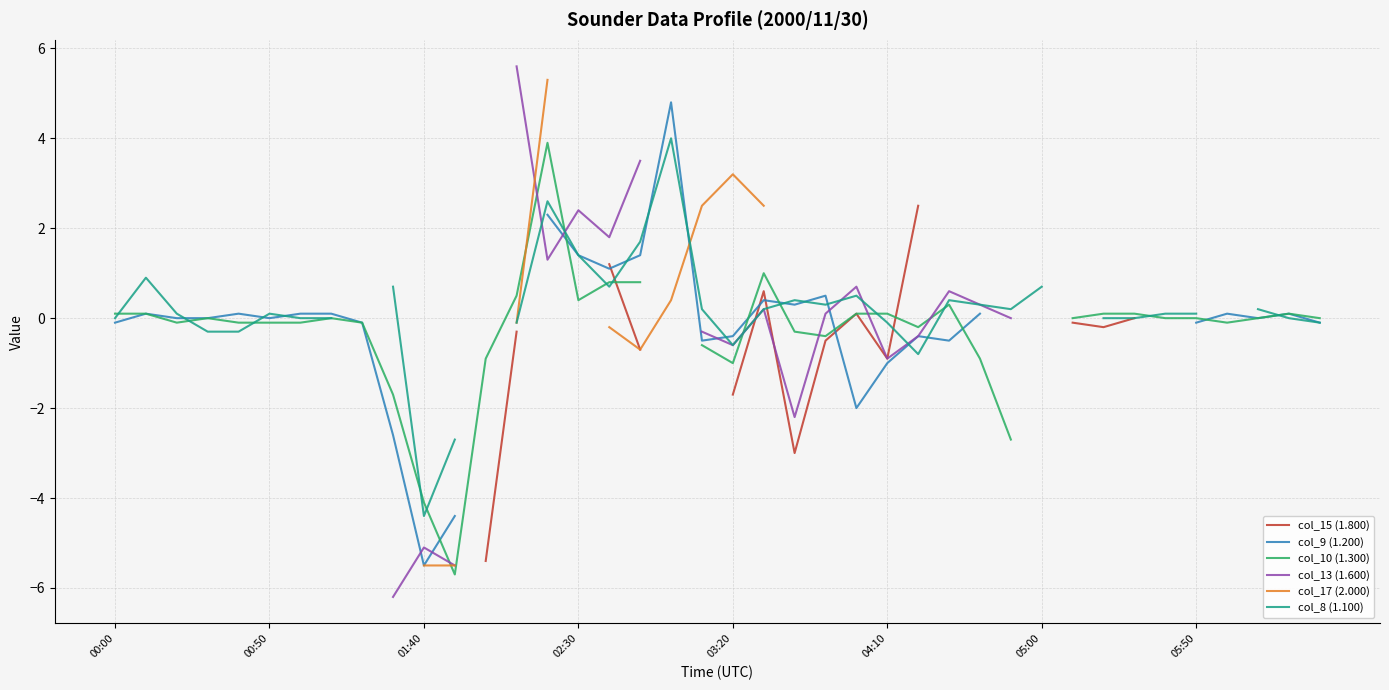

Between 13 and 16, which is larger?

16